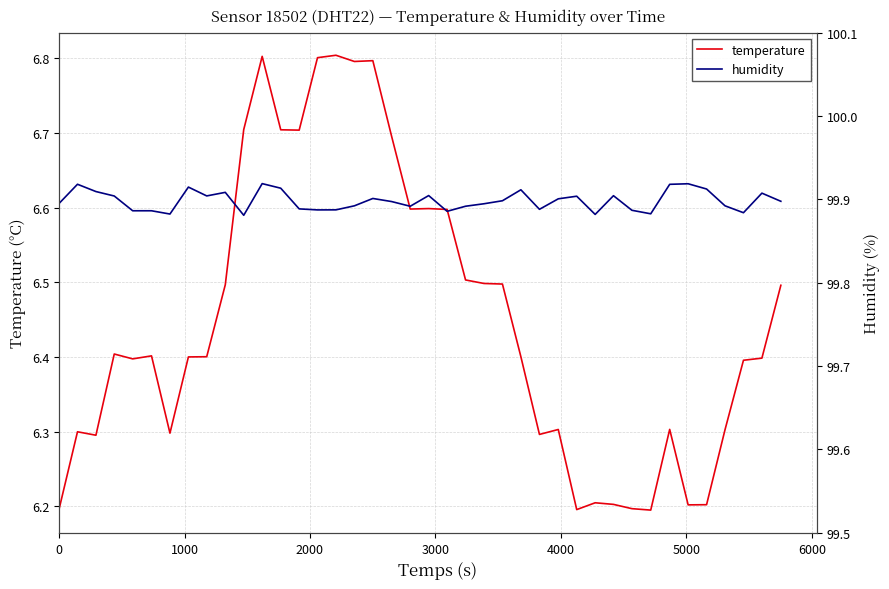

True or false: temperature and humidity intersect in this chart.

False